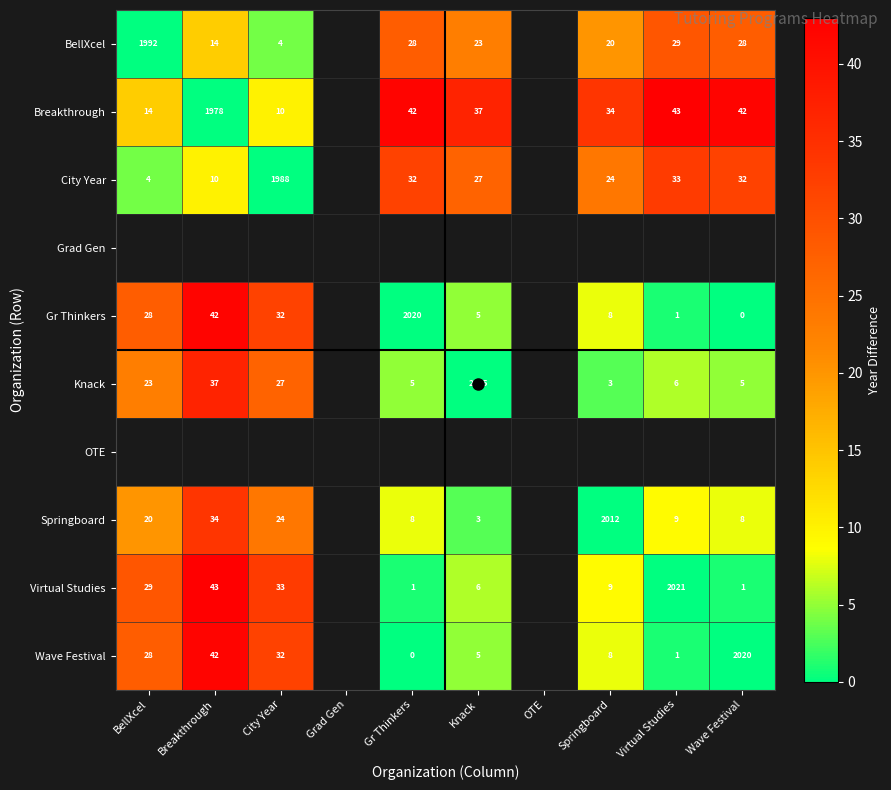

What is the greatest value displayed?

43.0